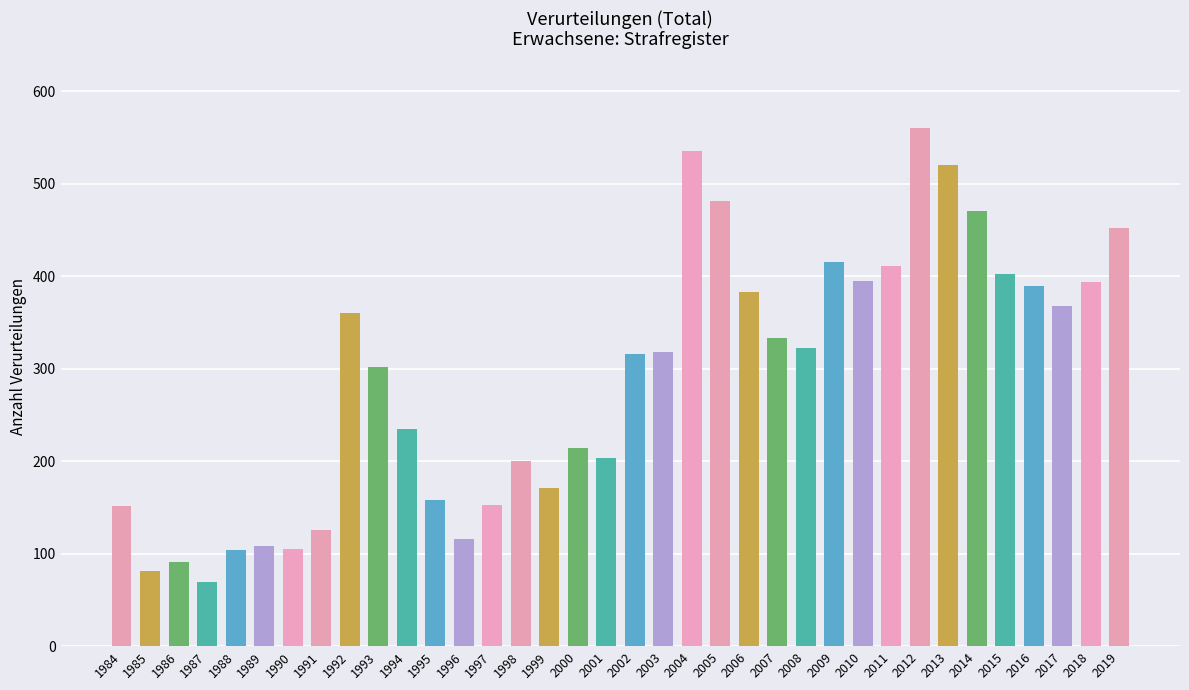

Reading left to right, extract all data points from this chart.

1984=152	1985=81	1986=91	1987=69	1988=104	1989=108	1990=105	1991=126	1992=360	1993=302	1994=235	1995=158	1996=116	1997=153	1998=200	1999=171	2000=214	2001=203	2002=316	2003=318	2004=536	2005=481	2006=383	2007=333	2008=322	2009=415	2010=395	2011=411	2012=560	2013=520	2014=471	2015=403	2016=390	2017=368	2018=394	2019=452